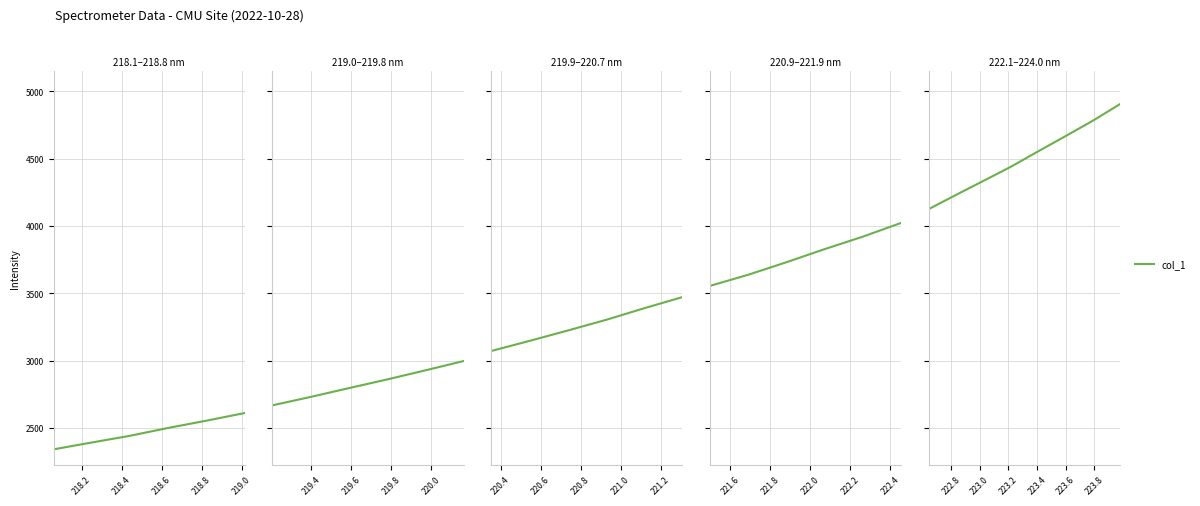

What is the label of the 7th point from the left?

219.2